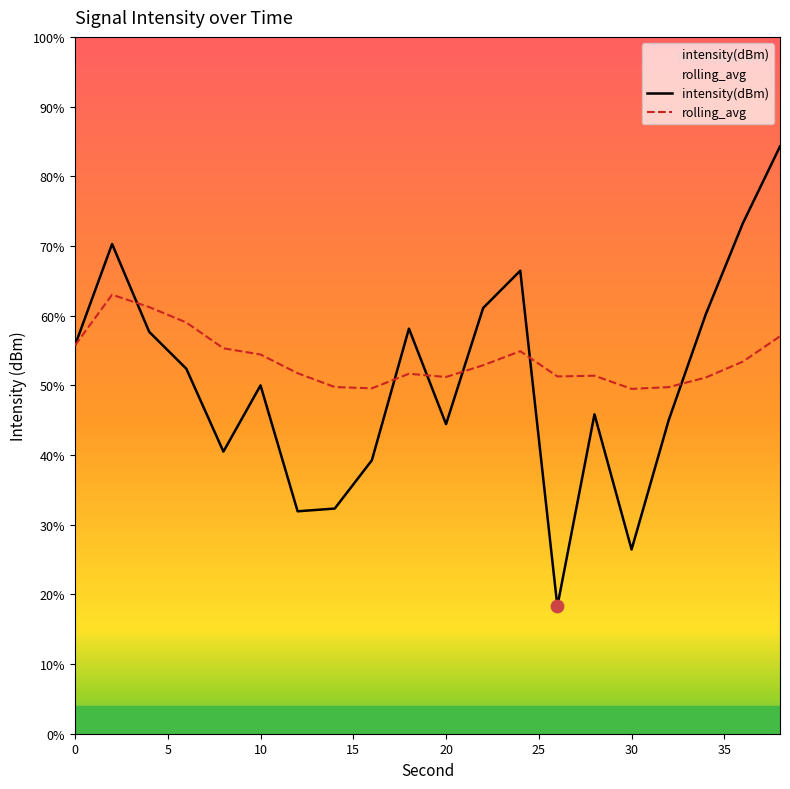

Which series reaches the maximum Y coordinate?

intensity(dBm)